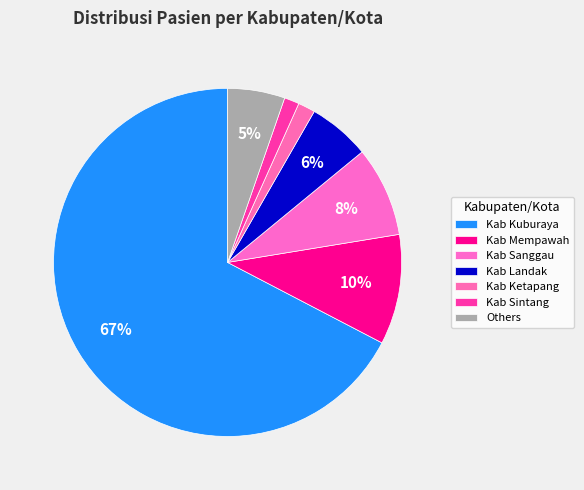

How many segments does this pie chart have?

7